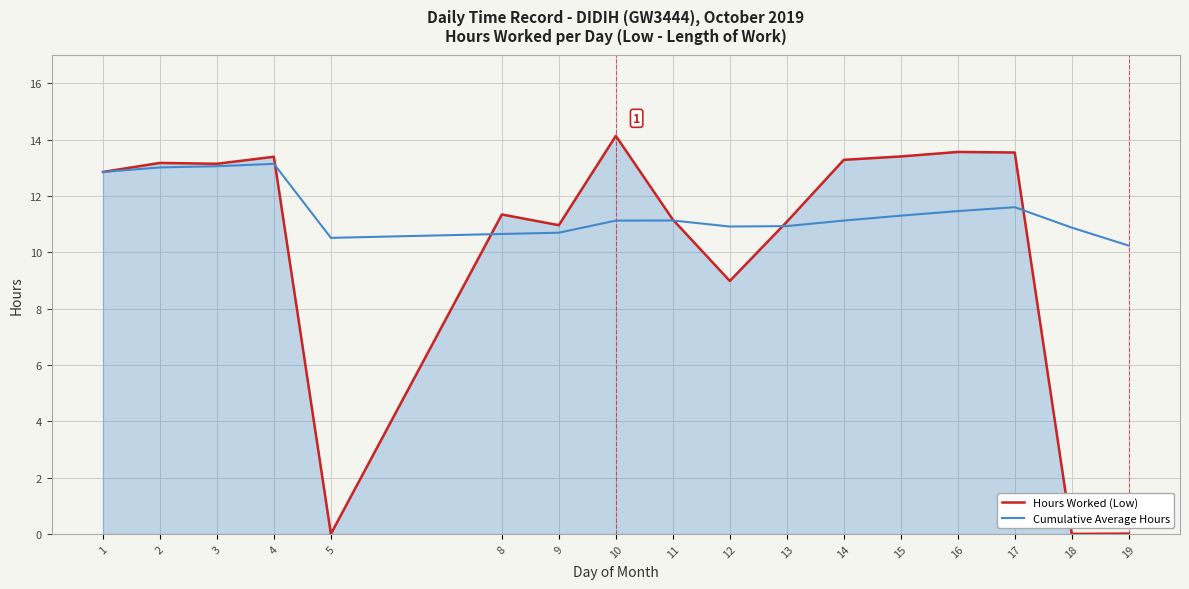

Which label corresponds to the largest value in the chart?

10